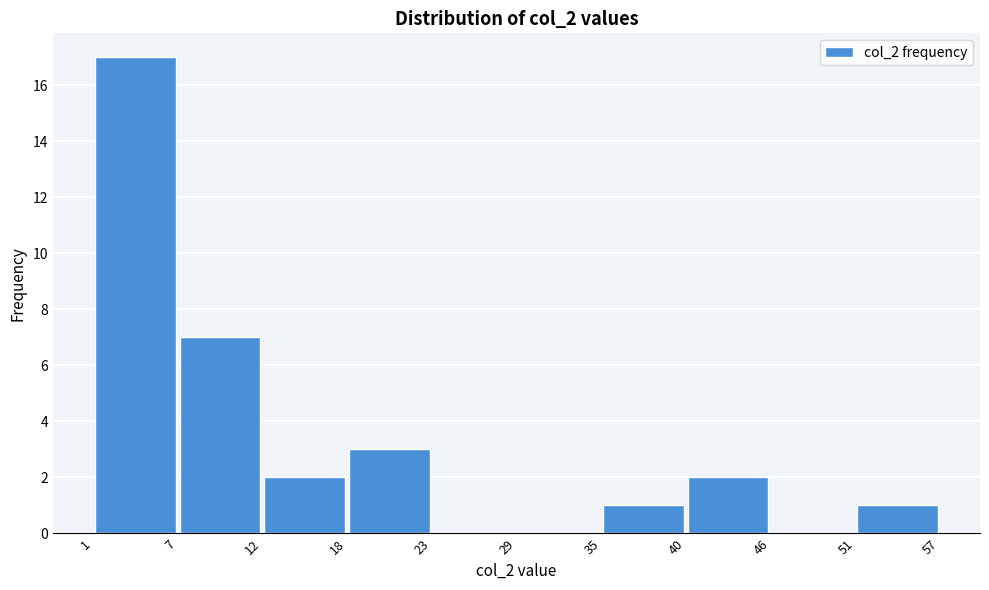

Reading left to right, list every bar in this chart as the range it spans on the x-axis followed by its height. The values are not printed on the chart, so give them approximately, as read against the axis.

1 to 7: 17
7 to 12: 7
12 to 18: 2
18 to 23: 3
23 to 29: 0
29 to 35: 0
35 to 40: 1
40 to 46: 2
46 to 51: 0
51 to 57: 1